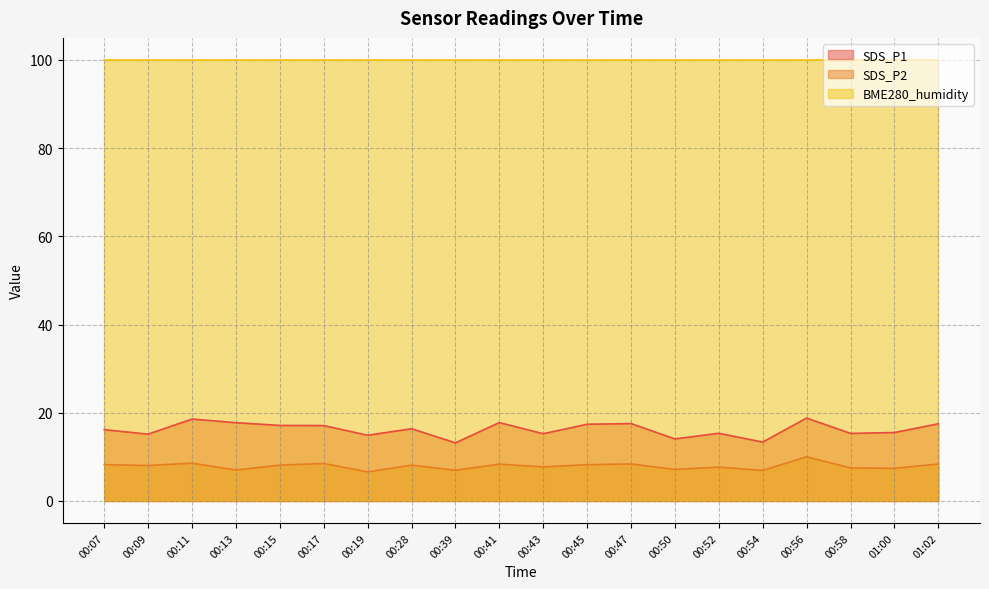

What is the sum of the SDS_P1 values at 00:28 and 01:02?

33.9